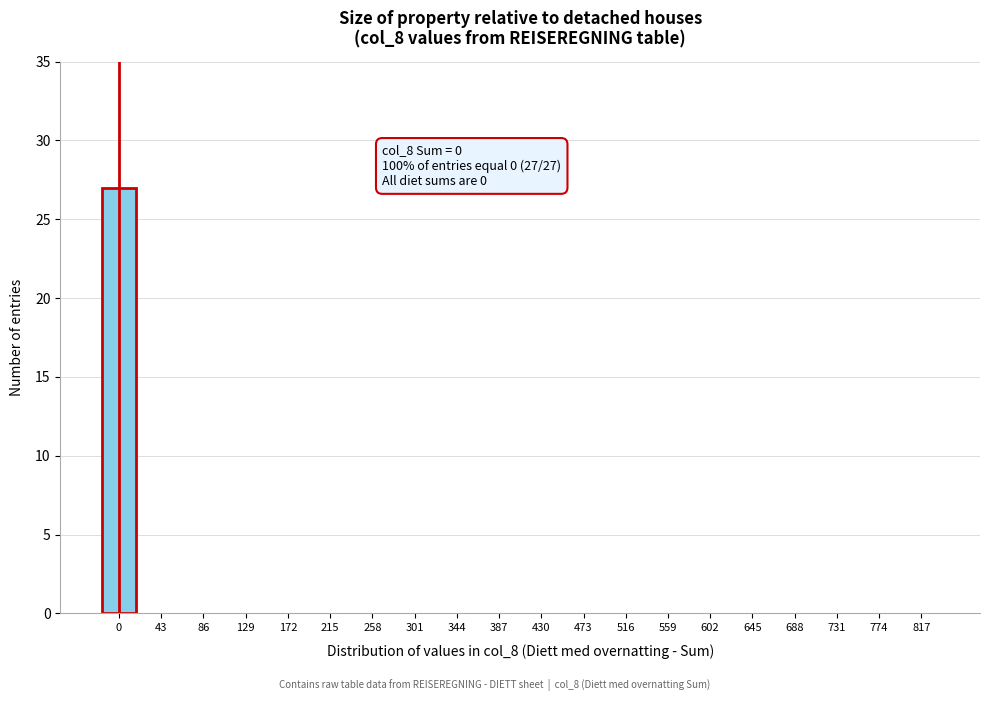

Reading right to left, extract all data points from this chart.

817=0	774=0	731=0	688=0	645=0	602=0	559=0	516=0	473=0	430=0	387=0	344=0	301=0	258=0	215=0	172=0	129=0	86=0	43=0	0=27